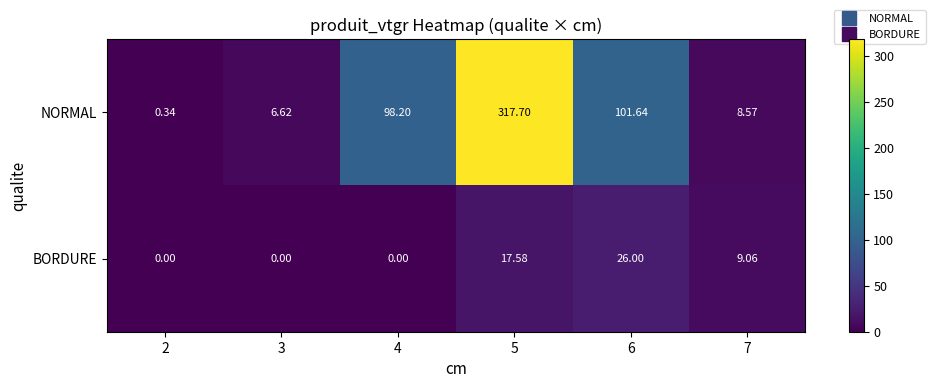

Which series has the largest total across all categories?

NORMAL